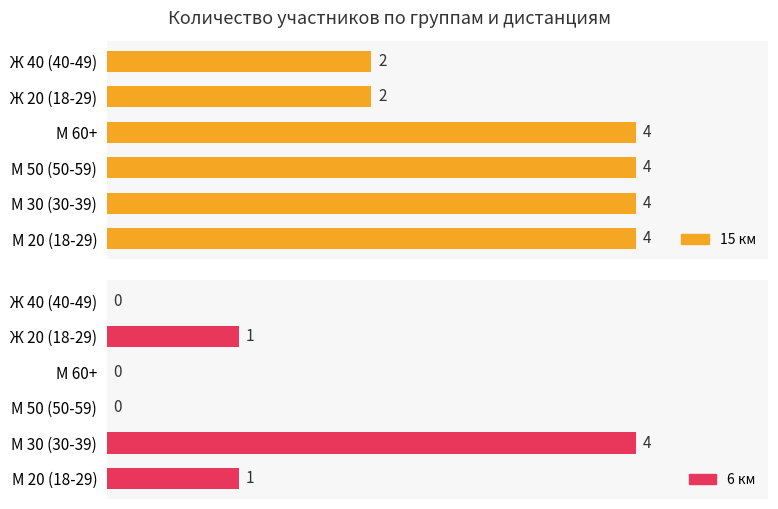

The 6 км series shows -1 at Ж 40 (40-49). True or false?

False